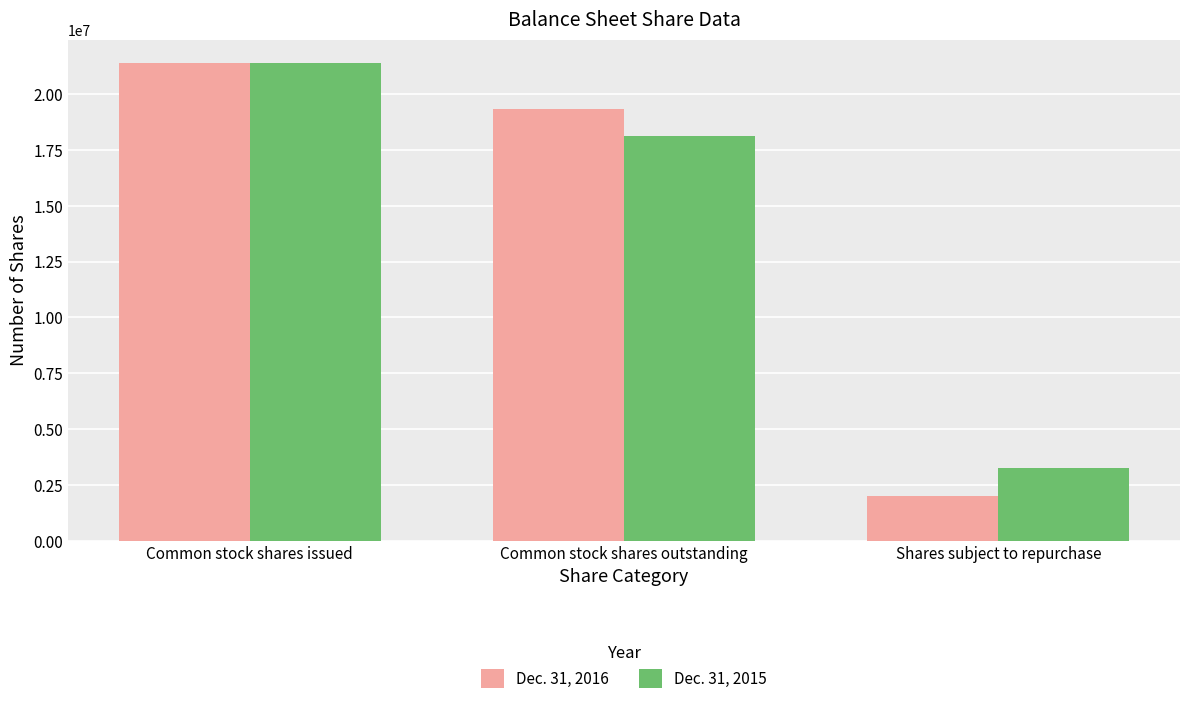

Does the chart contain stacked bars?

No